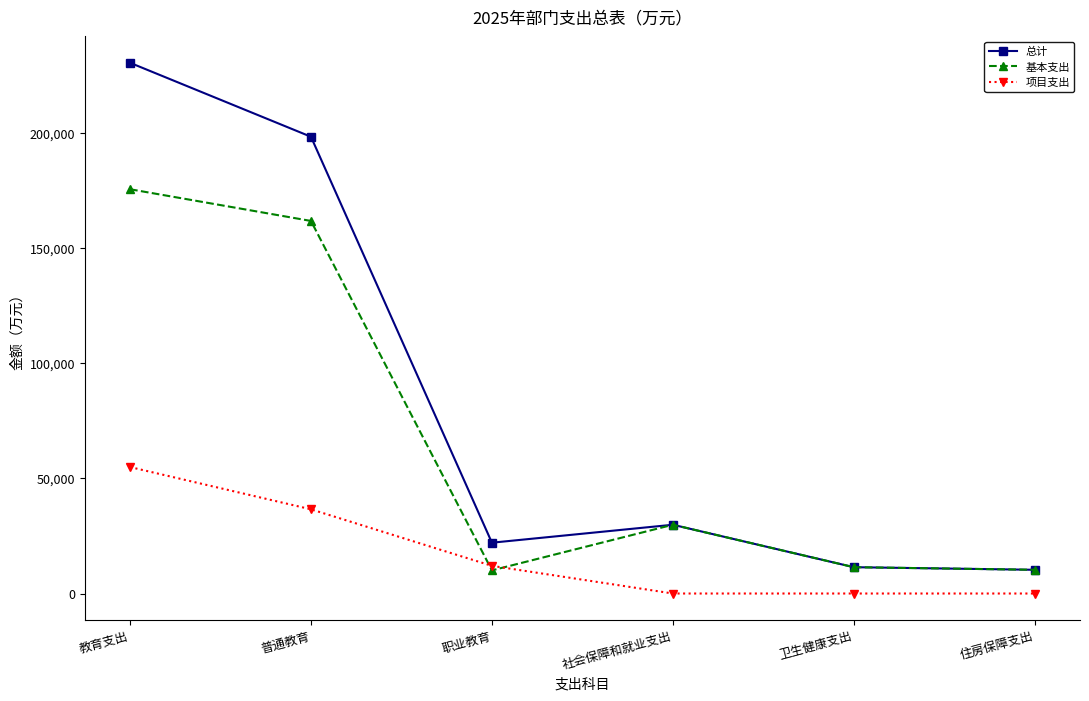

Is it true that 总计 equals 22051.1 at 职业教育?

True